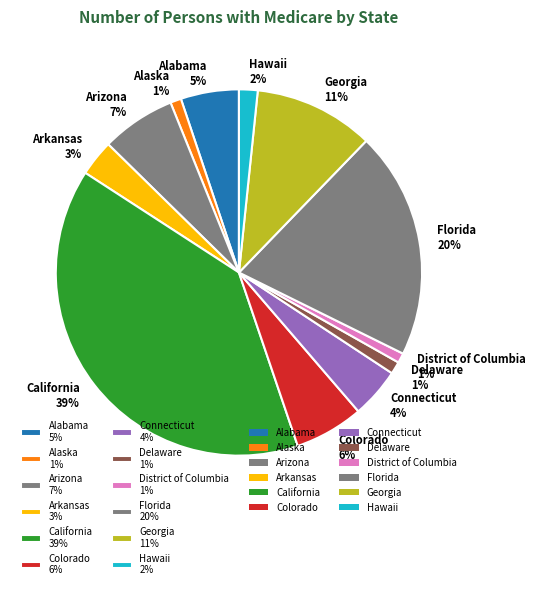

To the nearest percent, what is the combined percentage of Hawaii and Connecticut?

6%